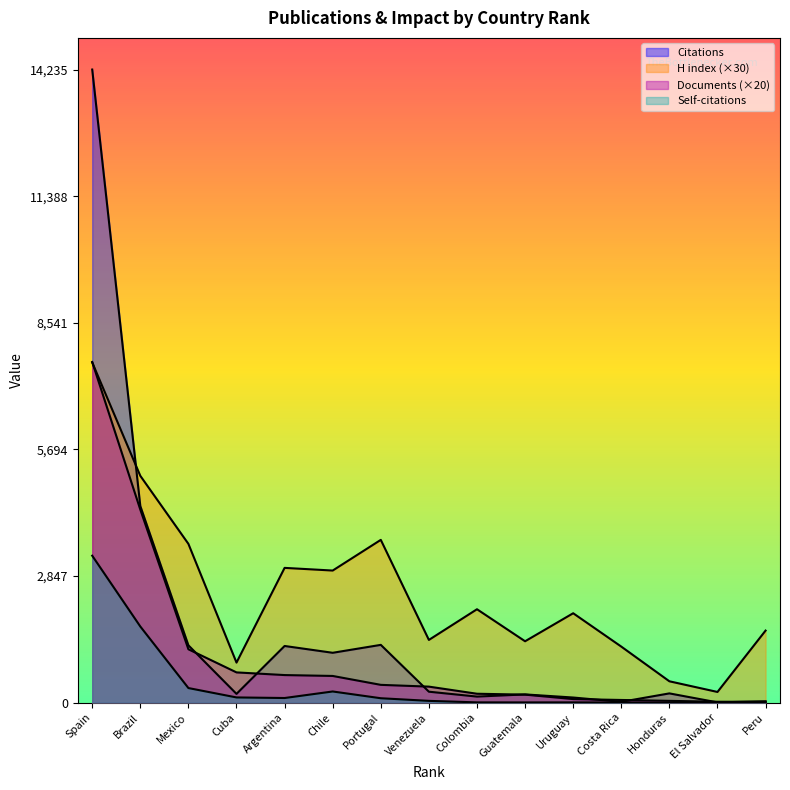

How many lines are shown in the chart?

4